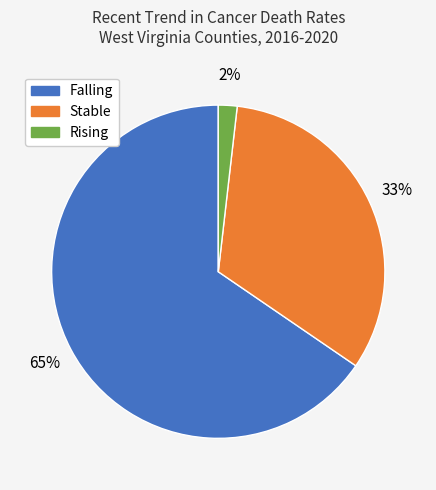

What is the ratio of the value at Stable to the value at Falling?

0.5